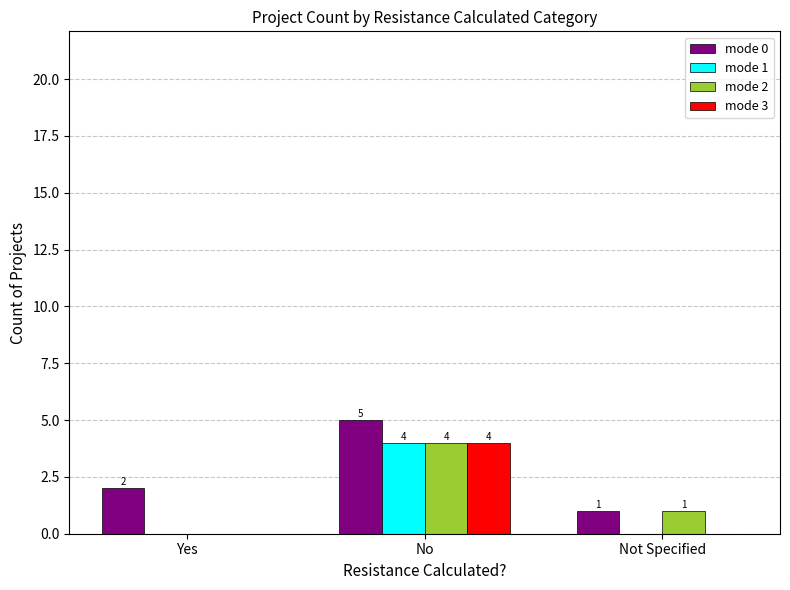

What is the average value of the mode 1 series?

1